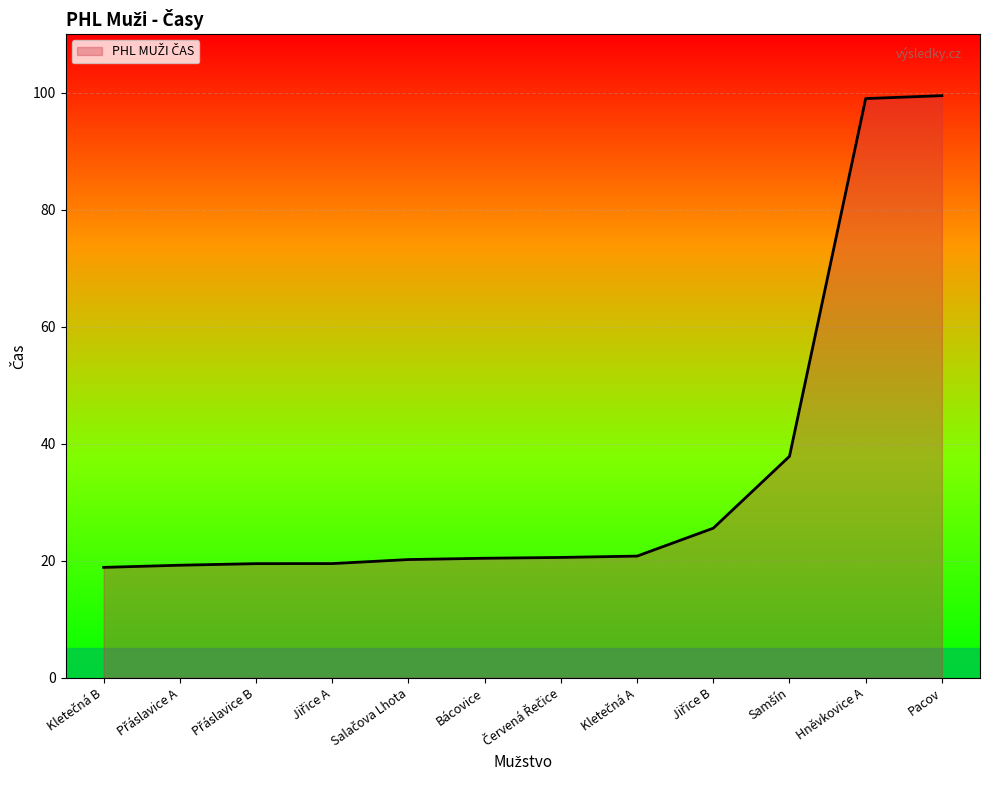

What is the minimum value shown in the chart?

18.9